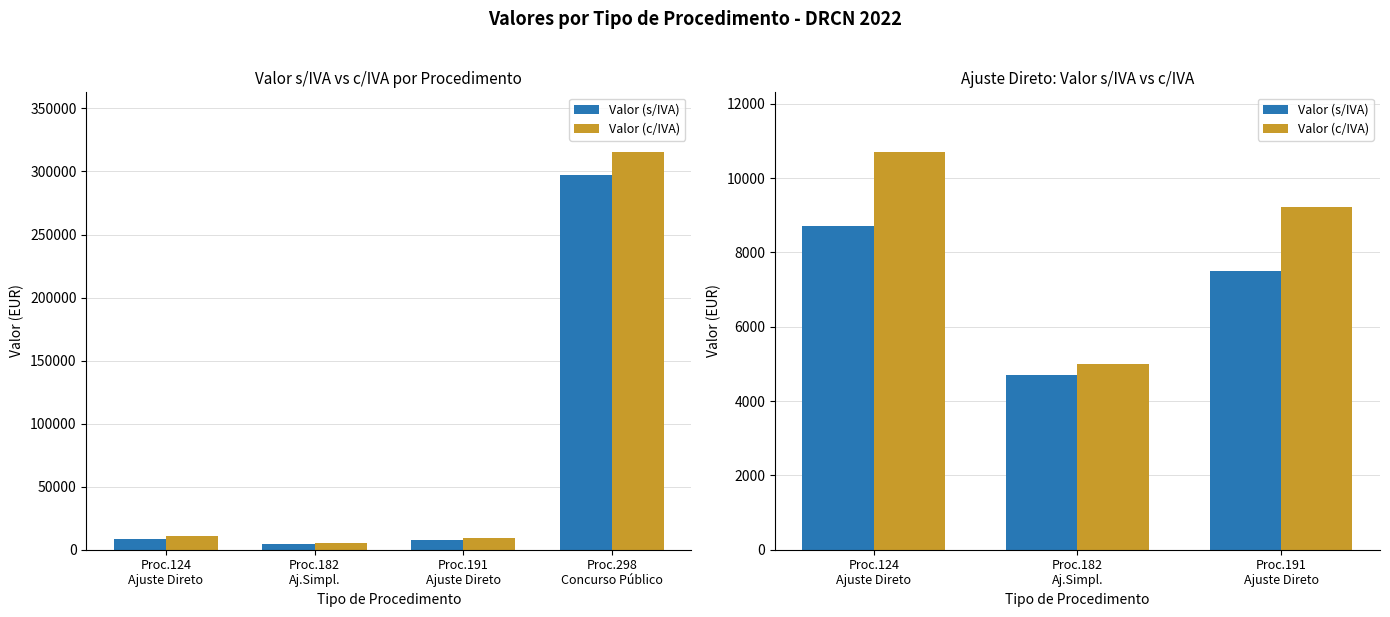

Between Proc.191
Ajuste Direto and Proc.124
Ajuste Direto, which is larger?

Proc.124
Ajuste Direto